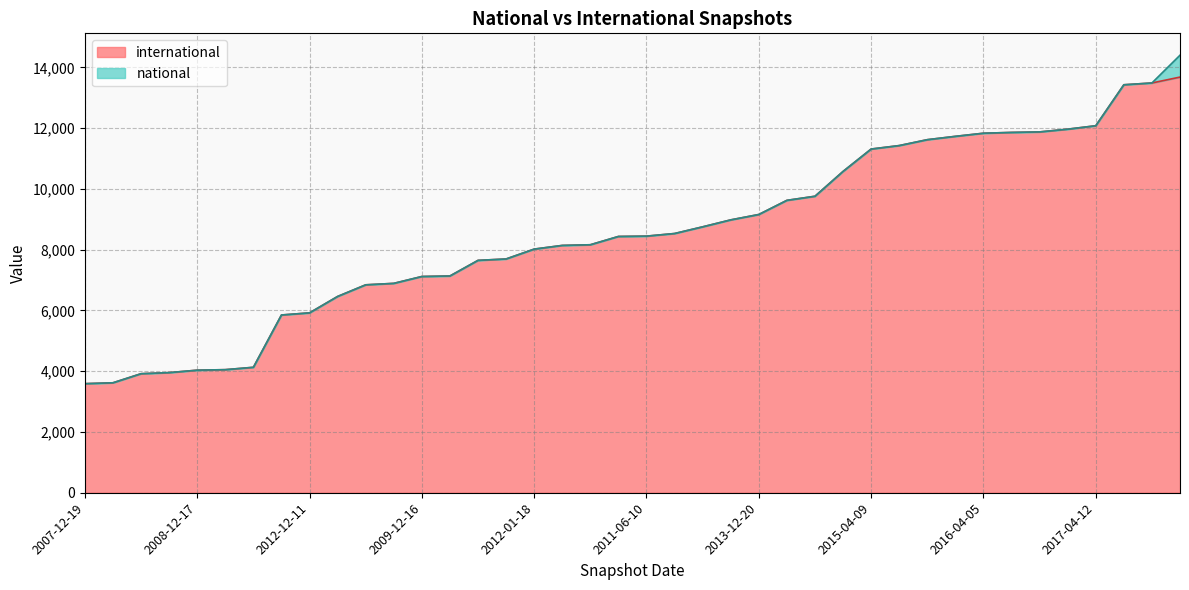

Rank the categories by value from highest to lowest.

2017-12-22, 2017-10-12, 2017-07-24, 2017-04-12, 2016-12-27, 2016-10-07, 2016-07-04, 2016-04-05, 2016-01-04, 2015-10-01, 2015-07-03, 2015-04-09, 2015-01-19, 2014-09-08, 2014-03-28, 2013-12-20, 2013-09-10, 2013-07-09, 2012-07-13, 2011-06-10, 2013-05-21, 2011-09-05, 2012-03-26, 2012-01-18, 2011-02-21, 2010-11-17, 2010-04-01, 2009-12-16, 2010-07-26, 2009-09-25, 2012-10-31, 2012-12-11, 2013-02-20, 2009-06-17, 2009-04-06, 2008-12-17, 2008-10-10, 2008-06-27, 2008-04-01, 2007-12-19